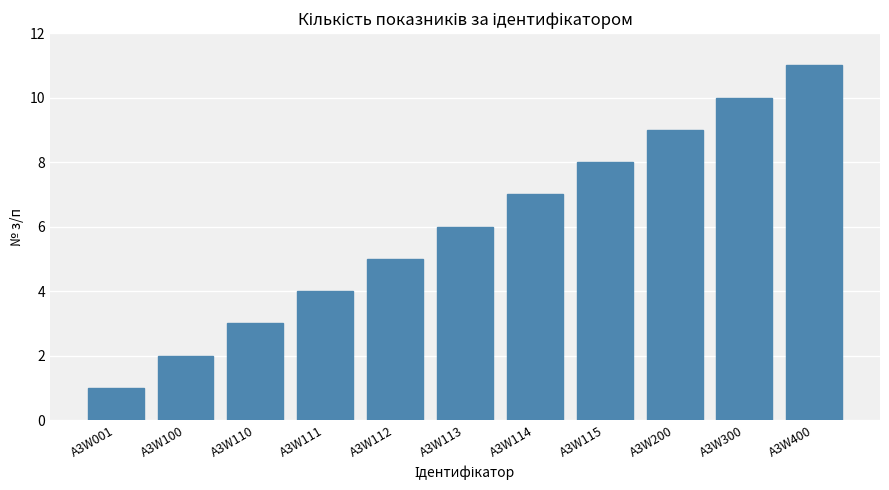

What is the difference between the values at A3W100 and A3W115?

6